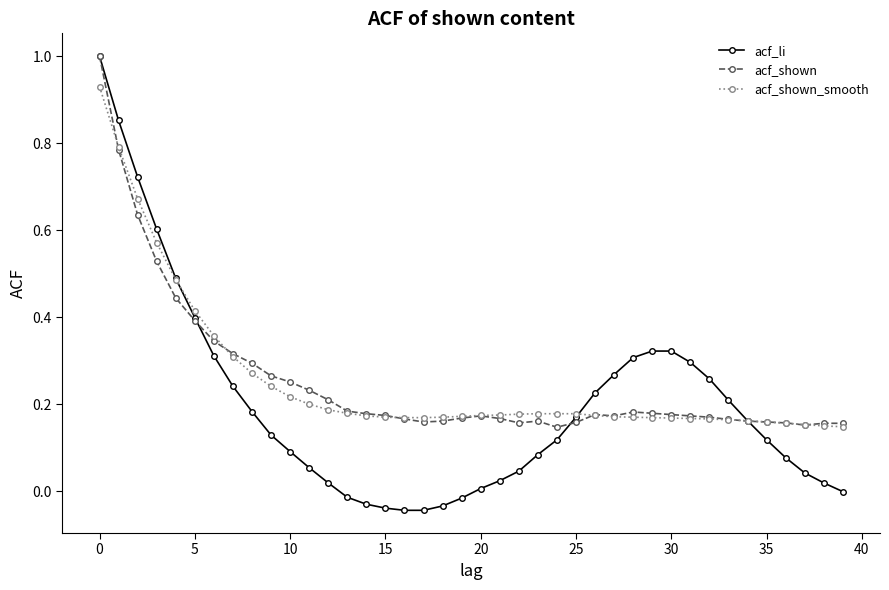

What is the maximum value shown in the chart?

1.0